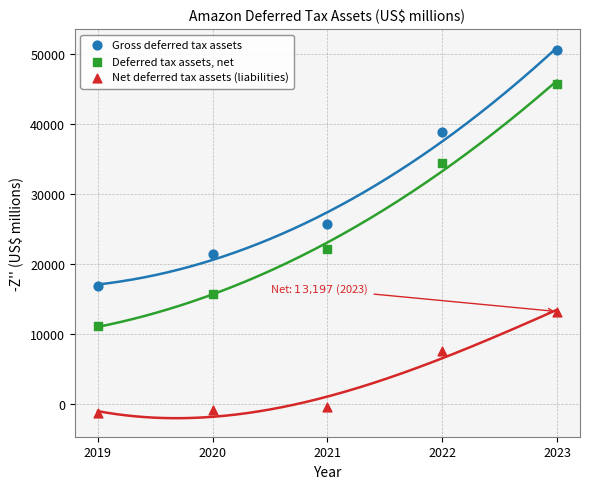

What are all the series names shown in the legend?

Gross deferred tax assets, Deferred tax assets, net, Net deferred tax assets (liabilities)